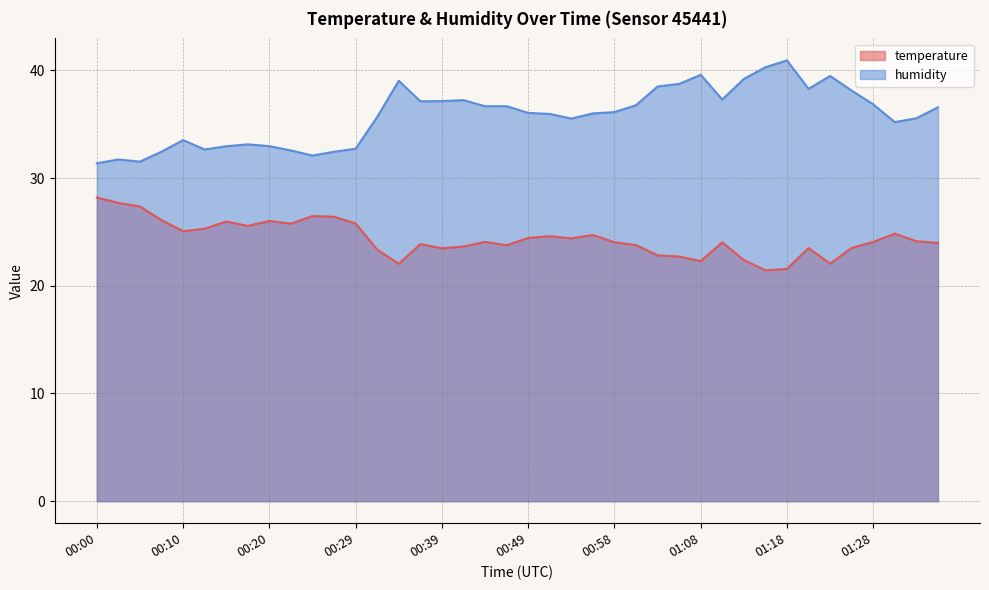

Which series has the largest total across all categories?

humidity